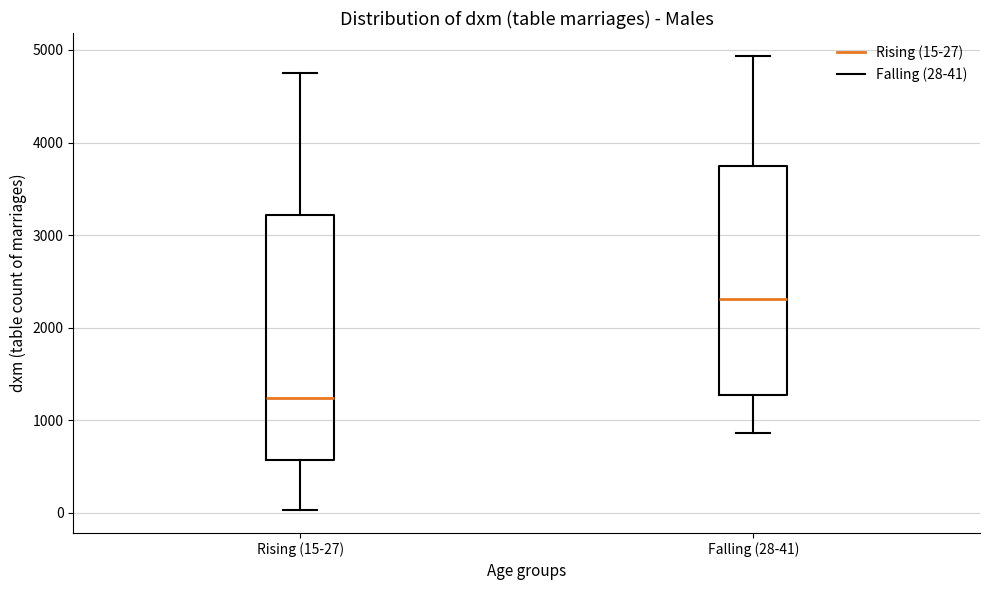

Reading left to right, read every box against the y-axis: the position of its median line, the range the box covers, and the ends of its whiskers. The values are not printed on the chart, so give them approximately, as read against the axis.

Rising (15-27): median 1200, box 600 to 3200, whiskers 0 to 4700
Falling (28-41): median 2300, box 1300 to 3700, whiskers 900 to 4900